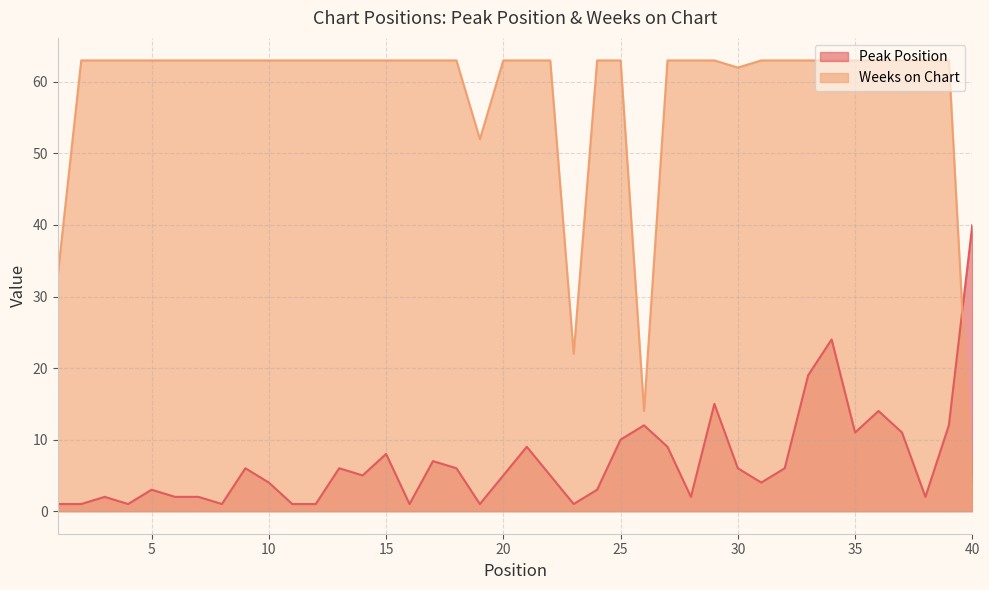

At 5, list the series in order from largest to smallest.

Weeks on Chart, Peak Position